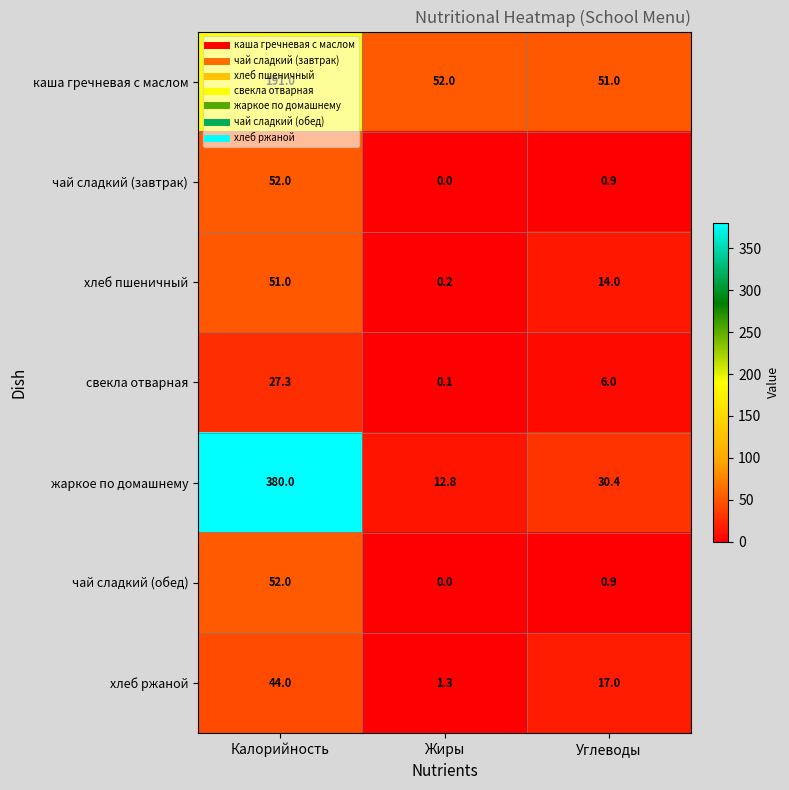

How many data points does each series have?

3